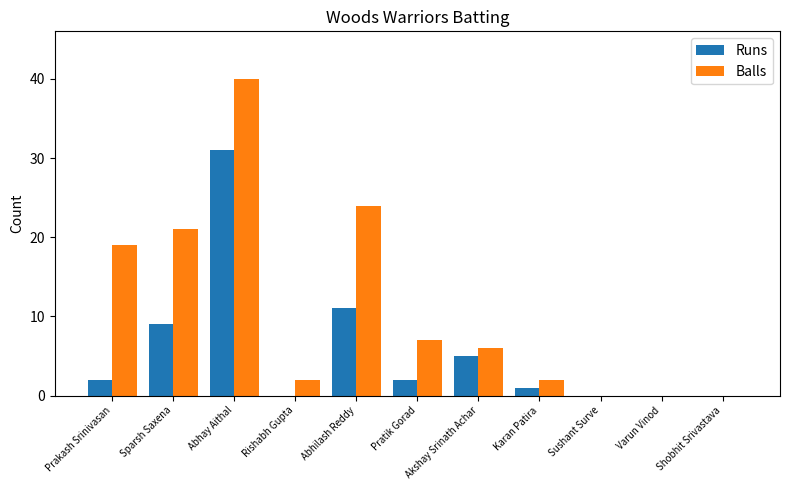

How many distinct data groups are displayed?

2